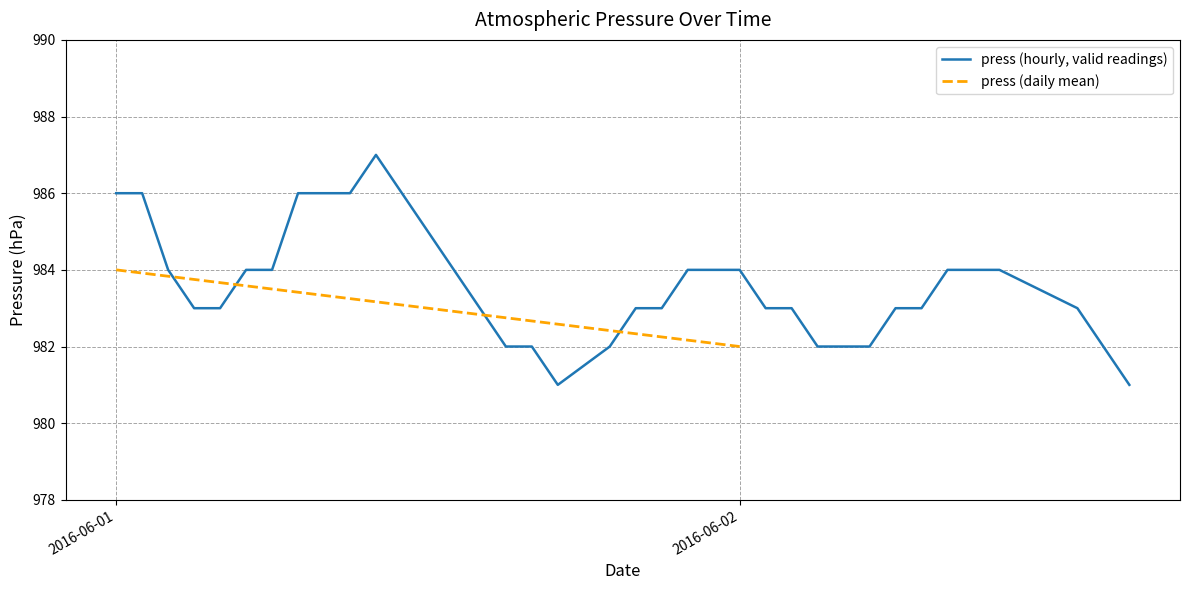

The value at 2016-06-09 is 1593. True or false?

False